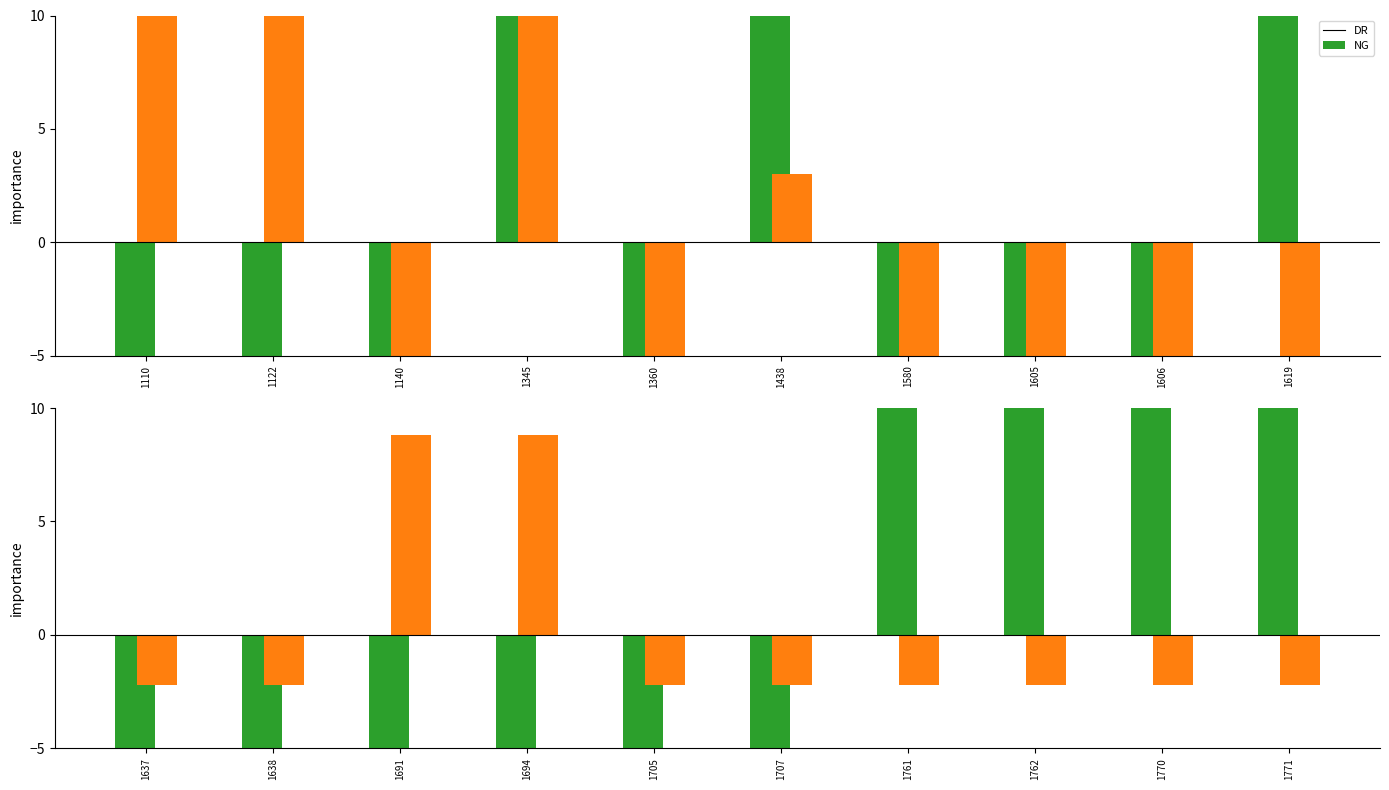

Which series changed the most between 1691 and 1705?

NG